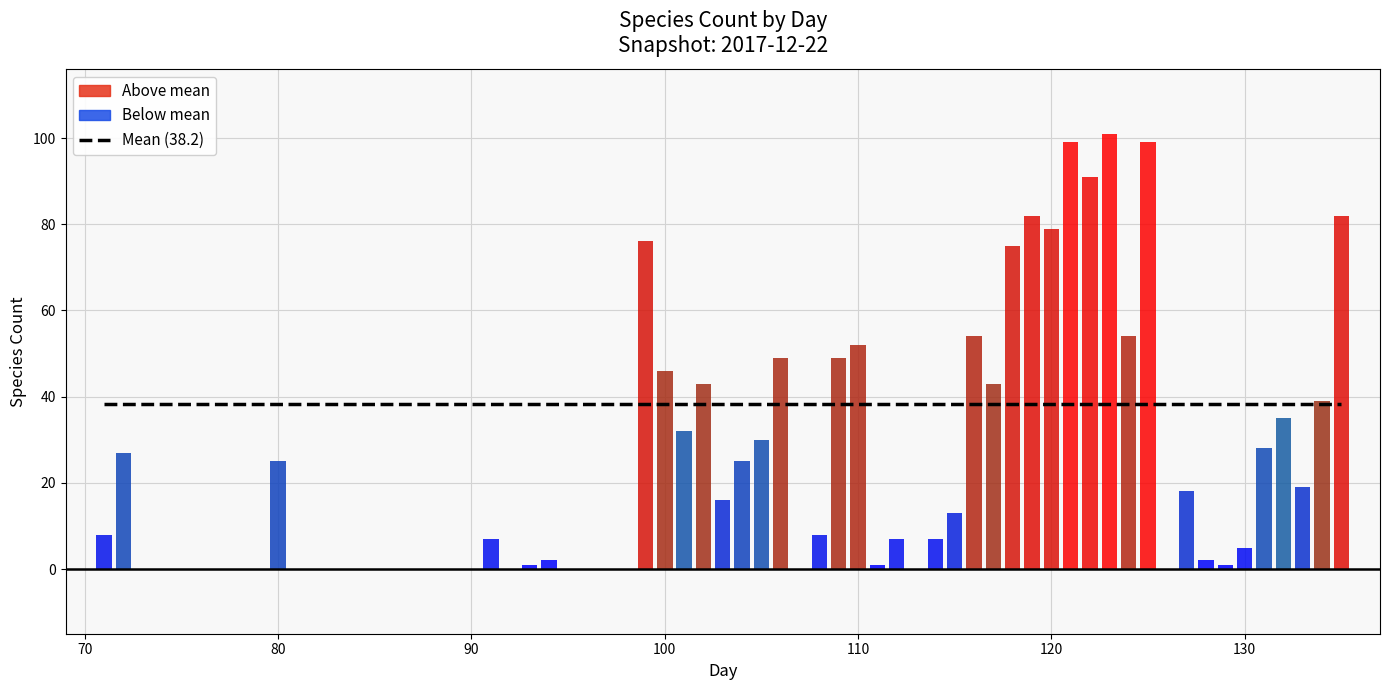

What is the sum of the values at 119 and 108?

90